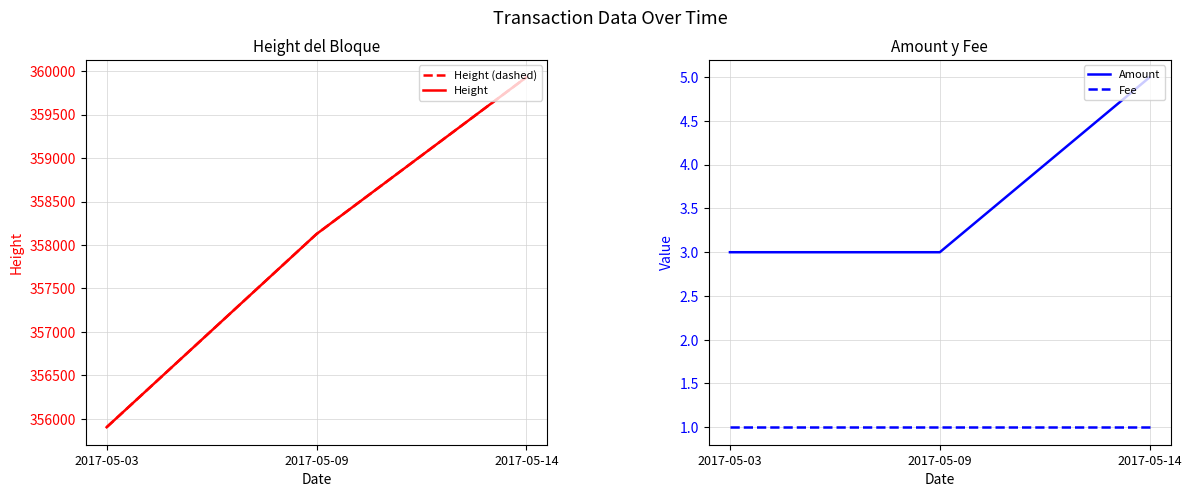

What is the difference between the Height (dashed) values at 2017-05-09 and 2017-05-14?

1804